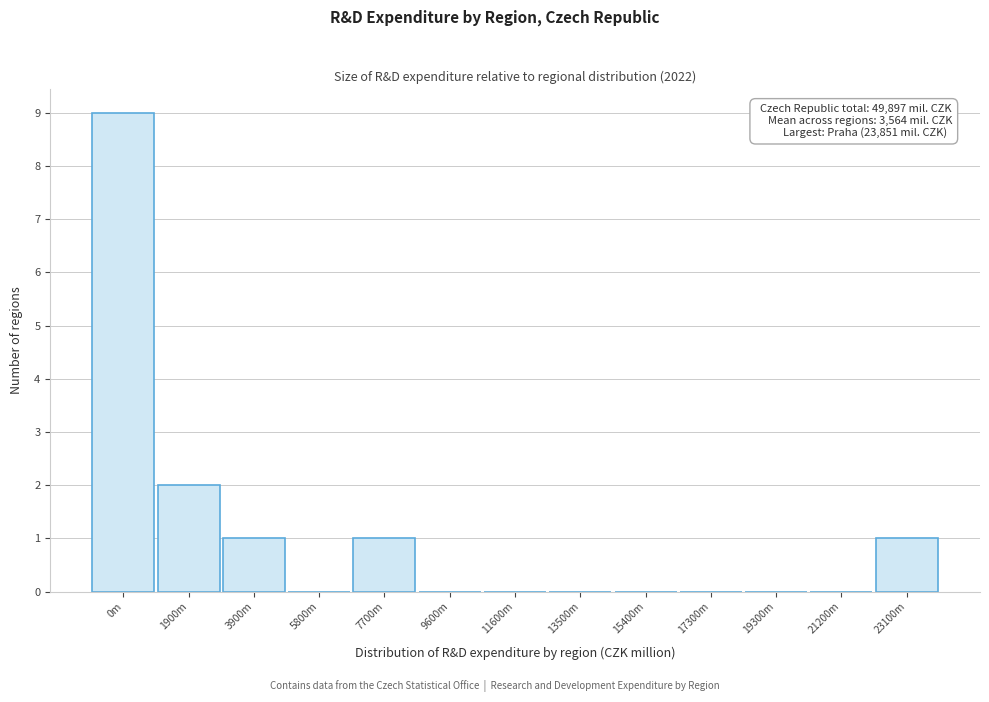

Reading right to left, extract all data points from this chart.

23100m=1	21200m=0	19300m=0	17300m=0	15400m=0	13500m=0	11600m=0	9600m=0	7700m=1	5800m=0	3900m=1	1900m=2	0m=9